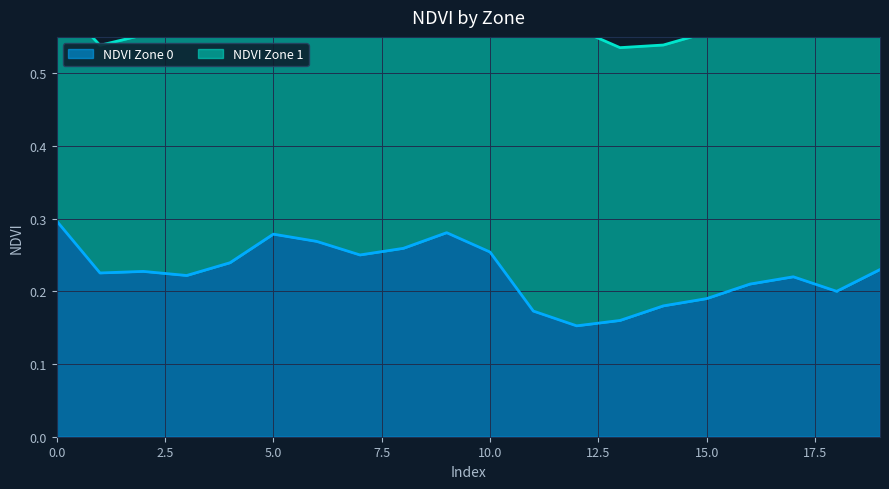

Which category has the lowest value across all series?

12